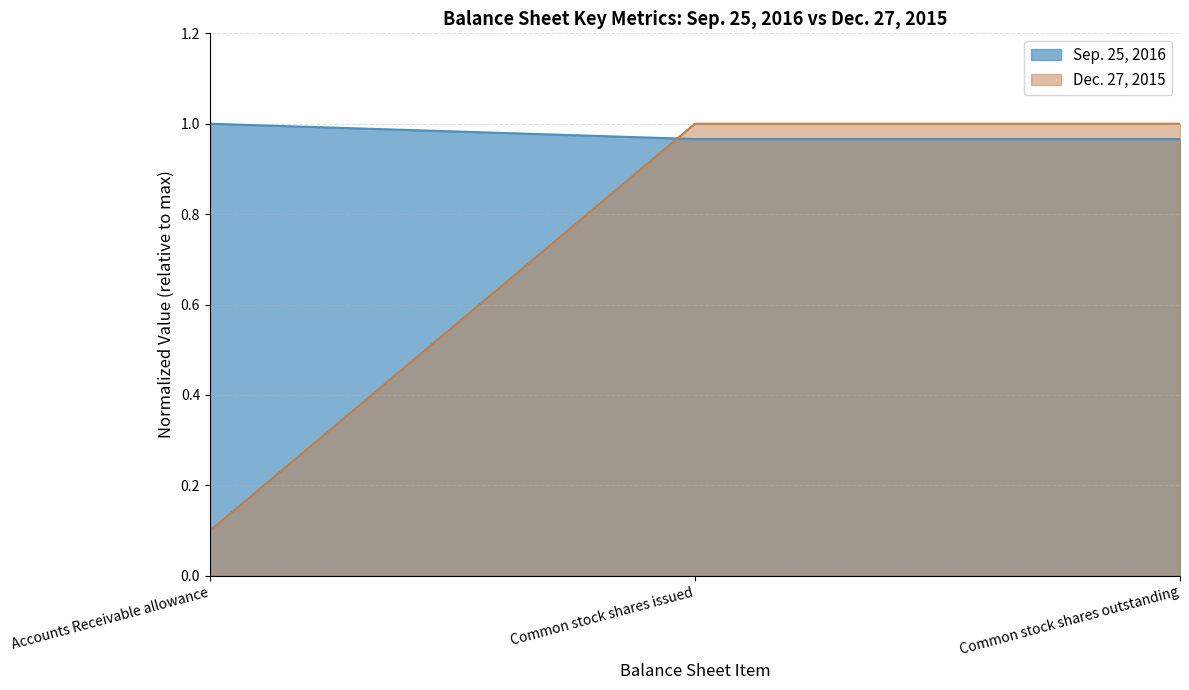

What position from the left is Accounts Receivable allowance?

1